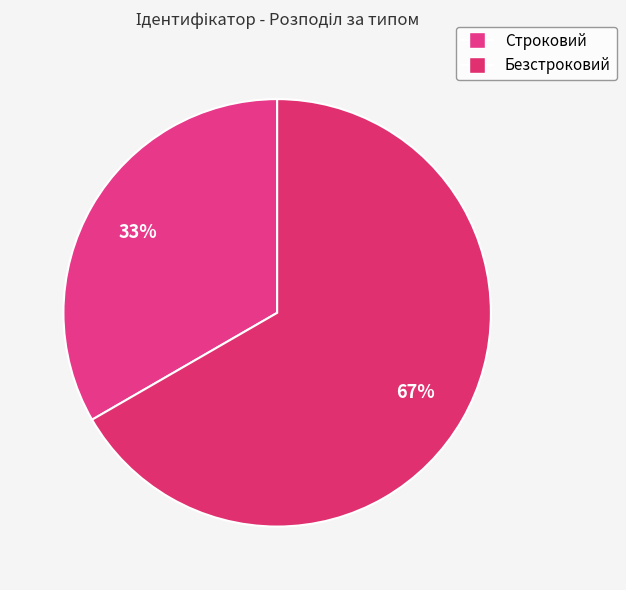

To the nearest percent, what percentage of the pie is Строковий?

33%